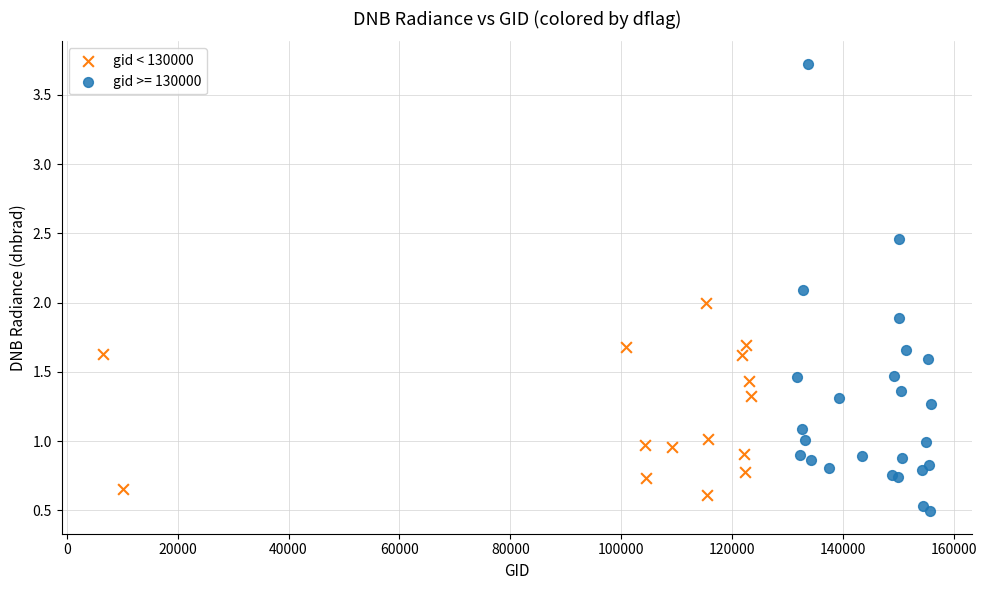

Which series contains the highest Y value?

gid >= 130000